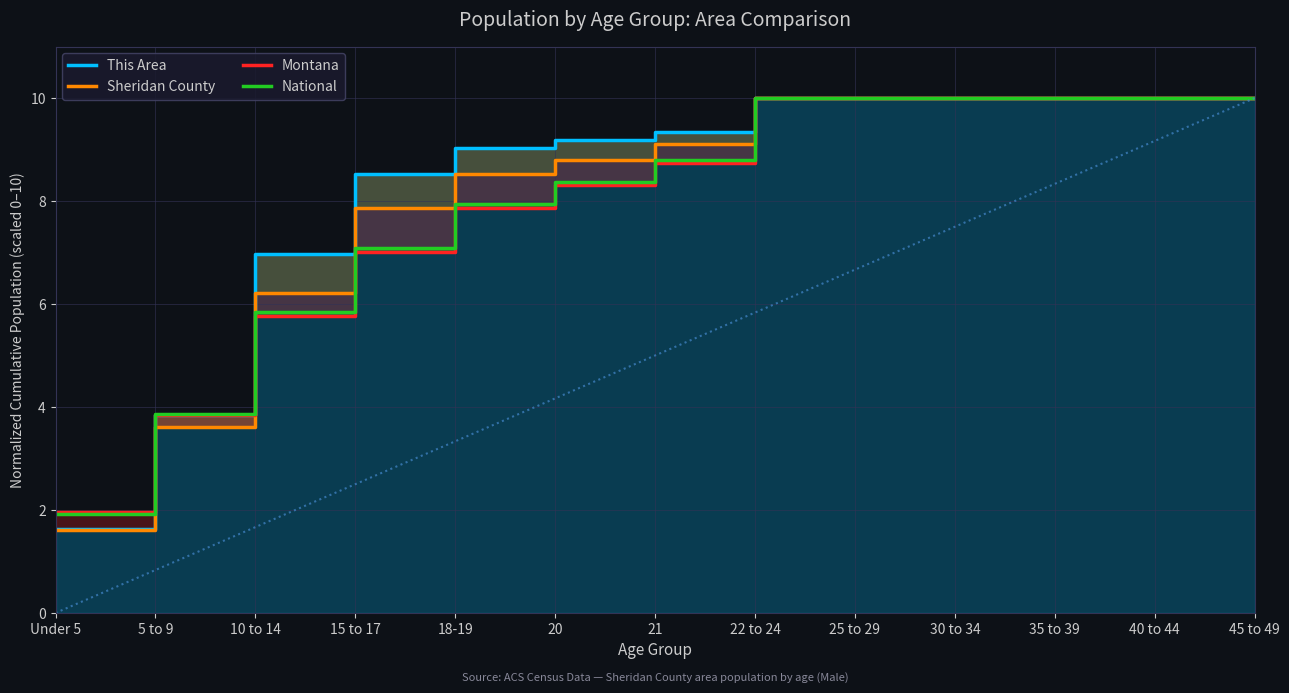

What are all the series names shown in the legend?

This Area, Sheridan County, Montana, National